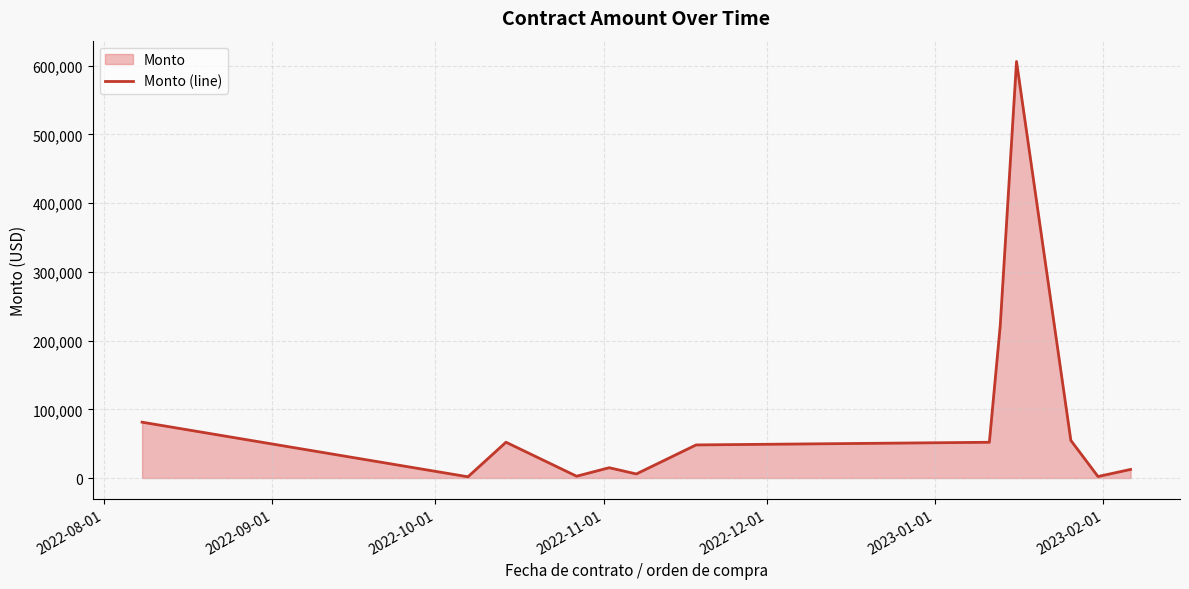

What is the difference between the maximum and minimum values?

604390.0